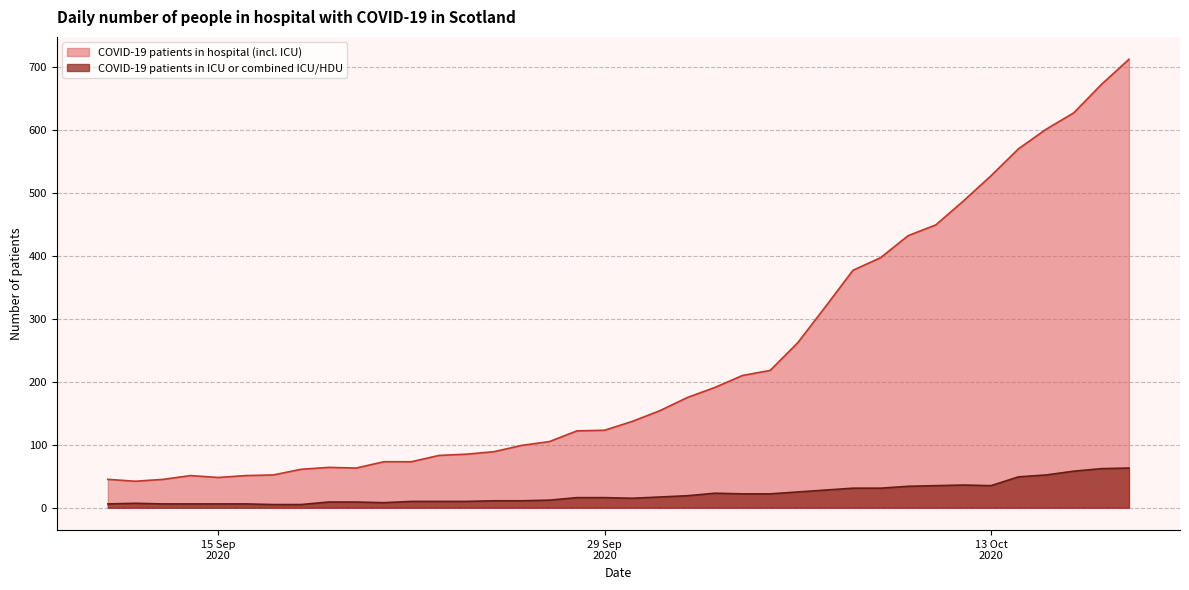

Where is the first local minimum for COVID-19 patients in ICU or combined ICU/HDU?

2020-09-17